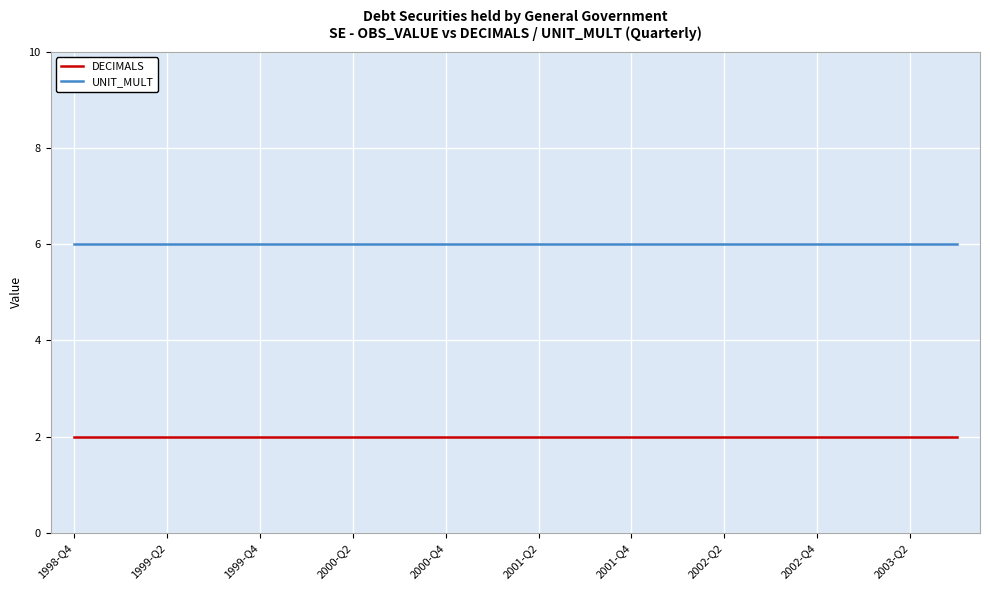

Which series has the largest total across all categories?

UNIT_MULT